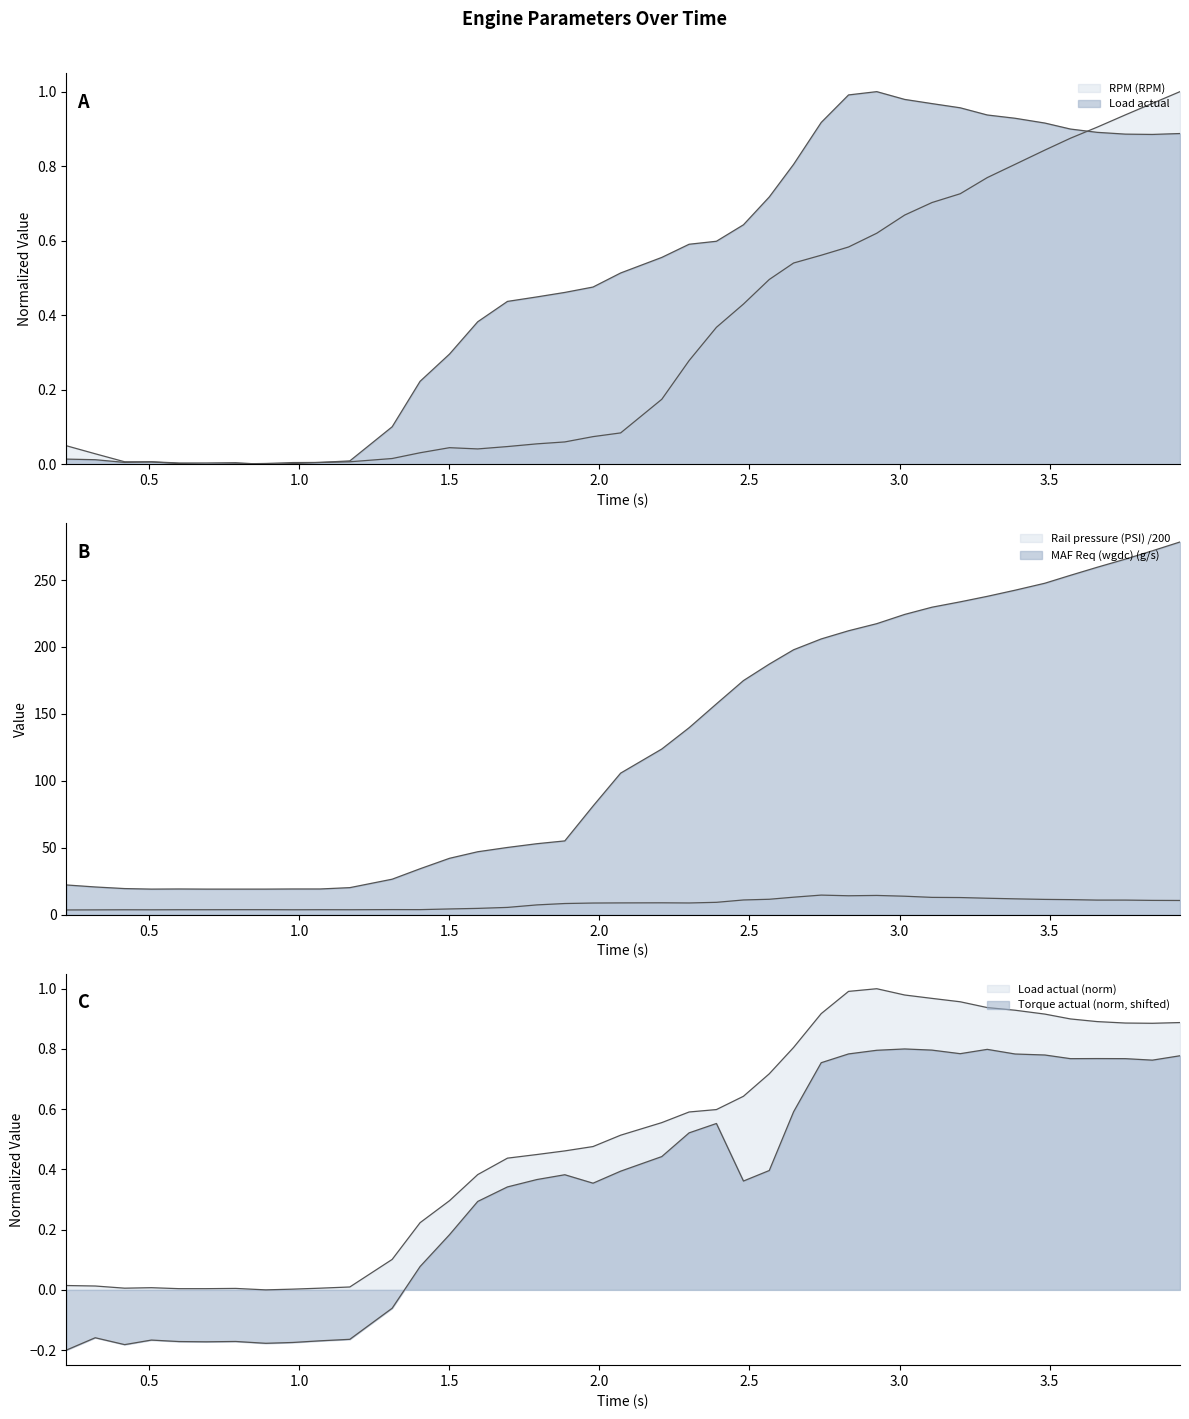

What is the sum of all Rail pressure (PSI) values?

334.6